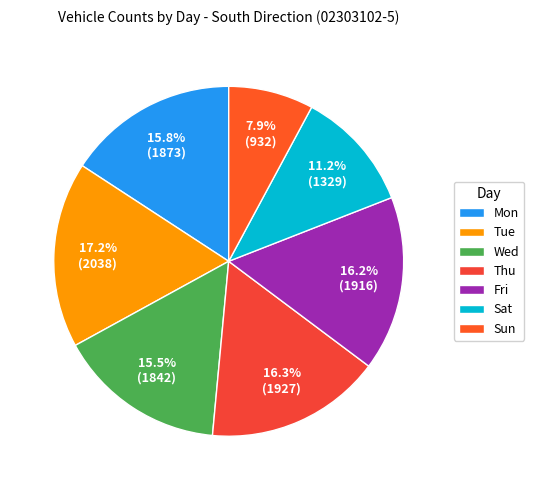

What portion of the pie excludes Tue?

82.8%